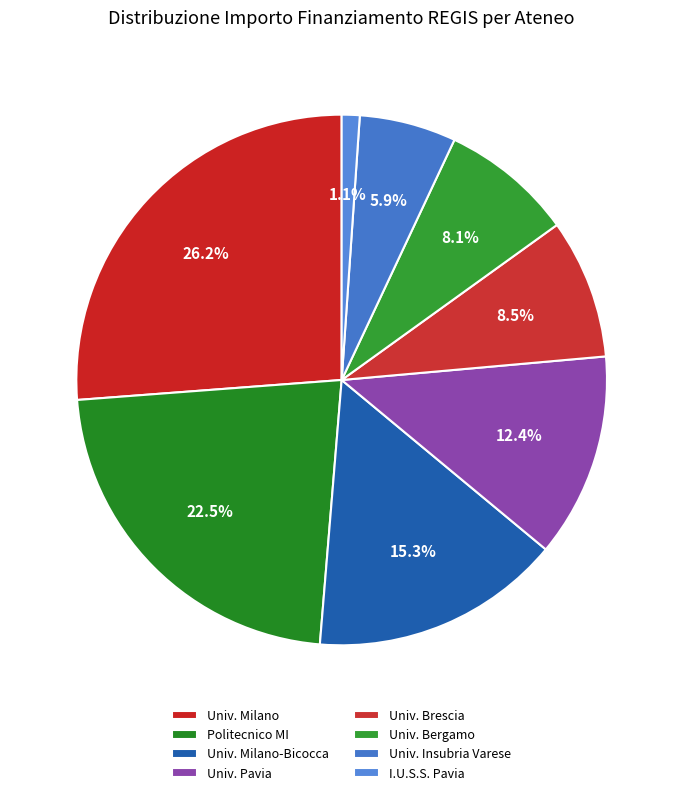

Which slice is the largest?

Univ. Milano